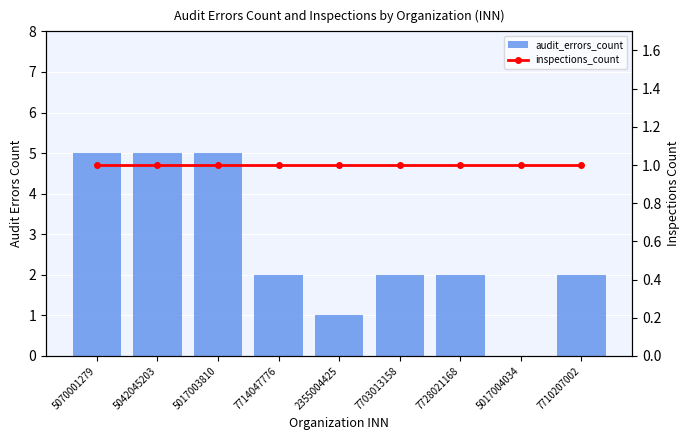

Which series has the largest range (max minus min)?

audit_errors_count